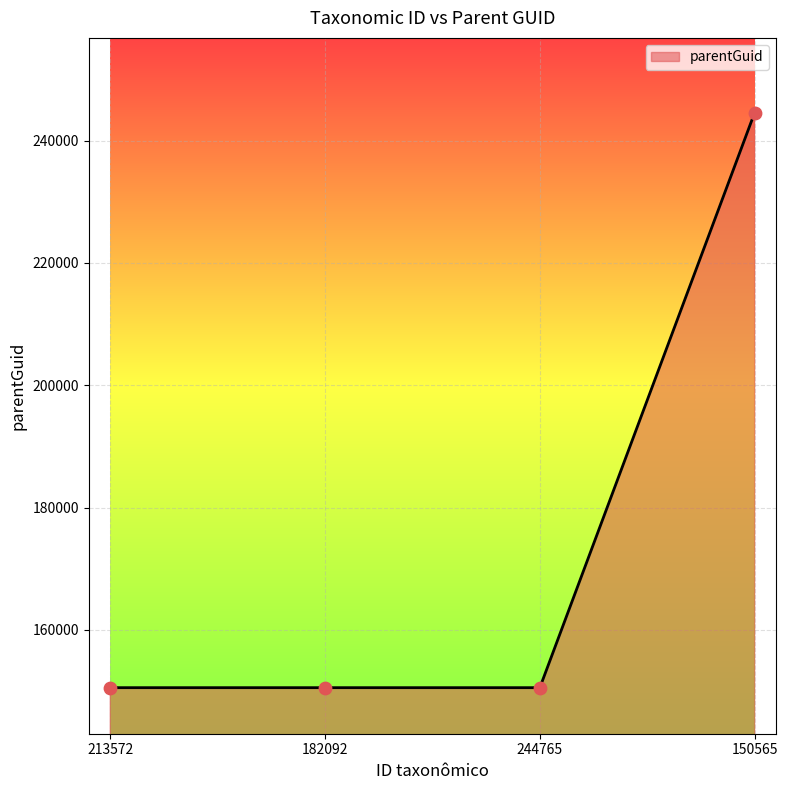

Which has a higher value, 182092 or 150565?

150565